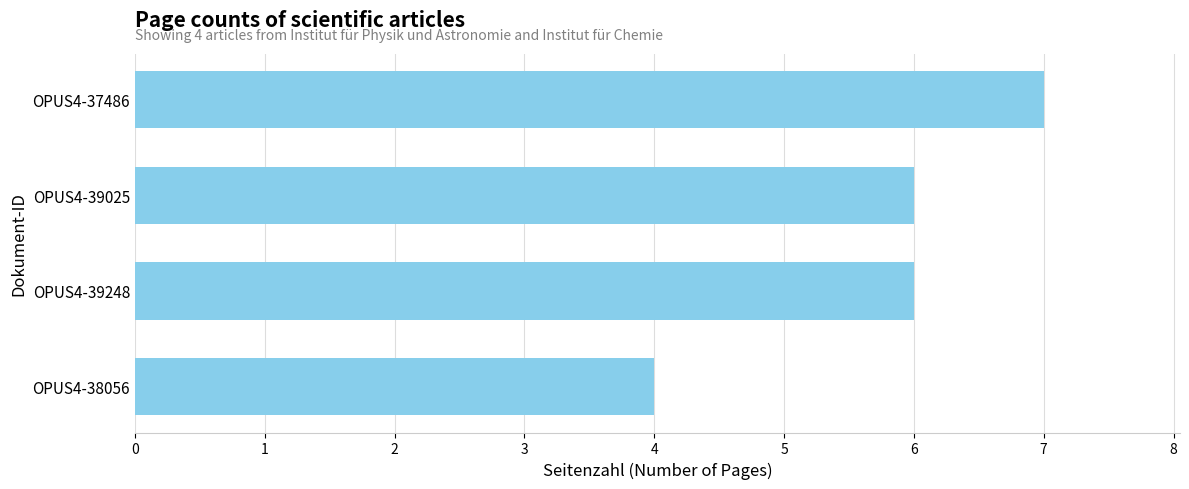

What is the label of the 4th bar from the top?

OPUS4-38056